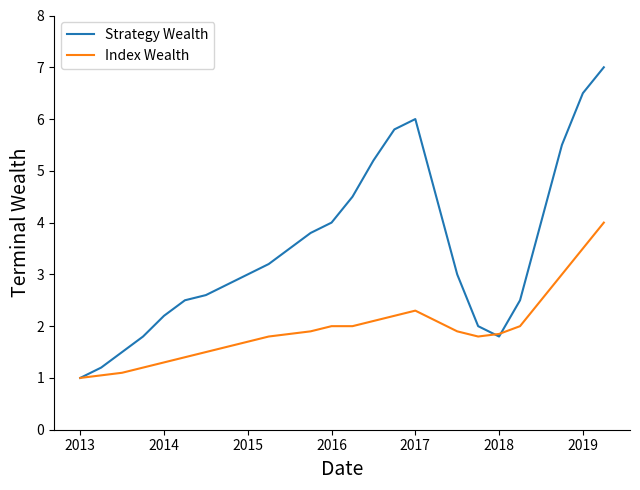

What is the average value of the Strategy Wealth series?

3.5